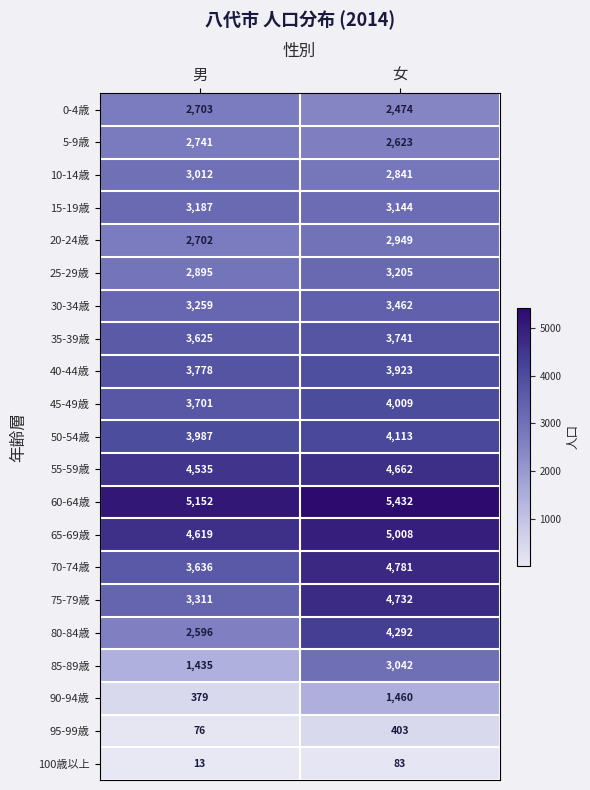

Where is 45-49歳 nearest to the value 3855?

男